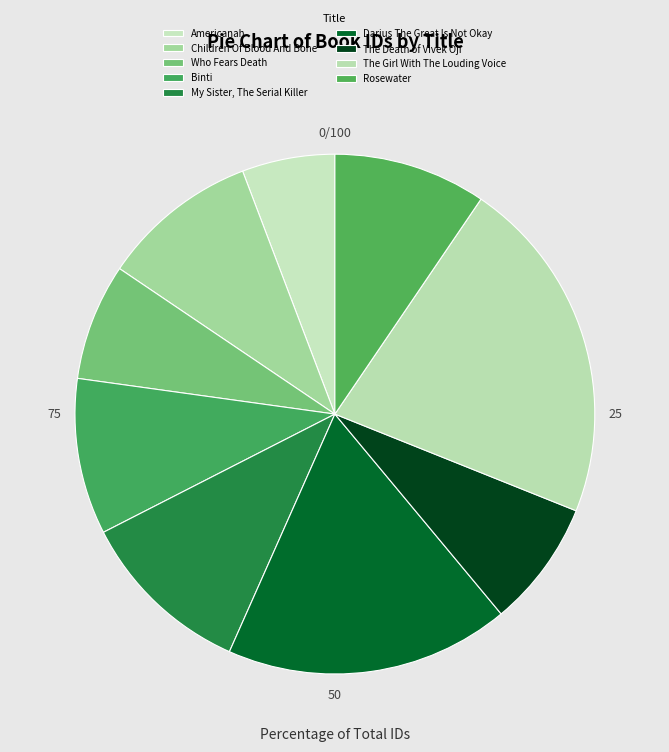

What is the smallest slice in the pie chart?

Americanah